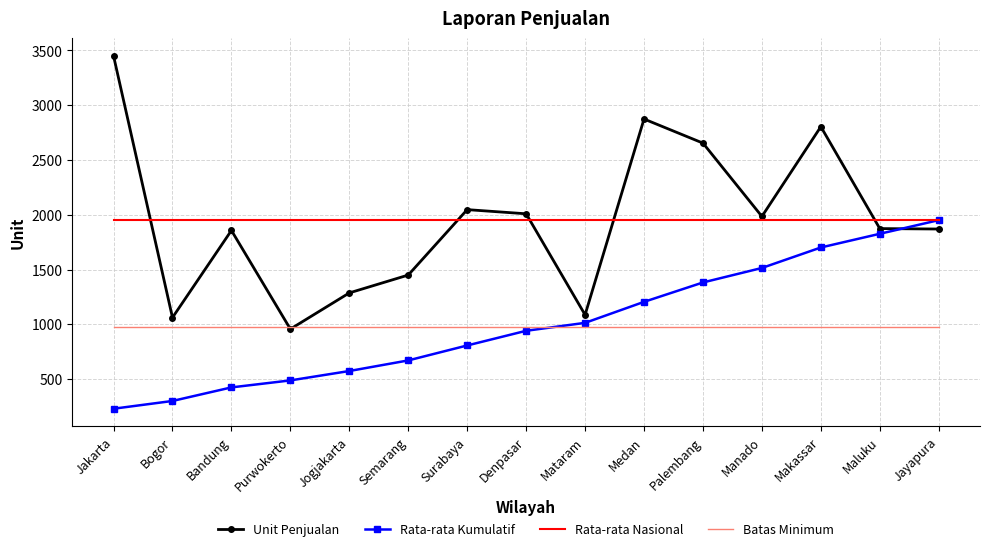

What is the total value across all series at Manado?

6426.3